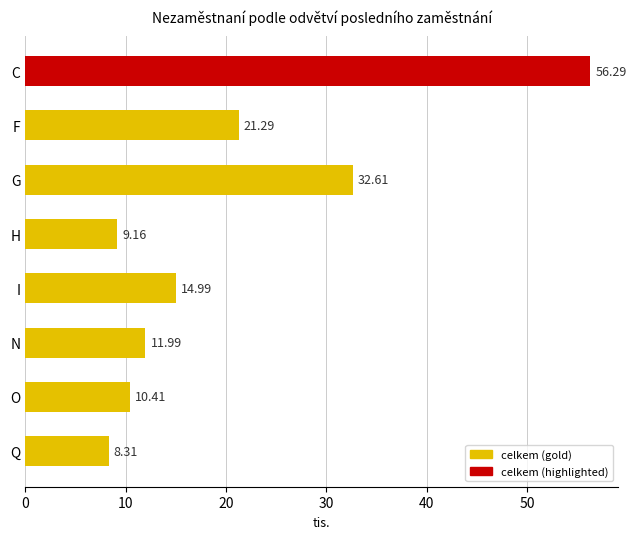

Rank the categories by value from lowest to highest.

Q, H, O, N, I, F, G, C